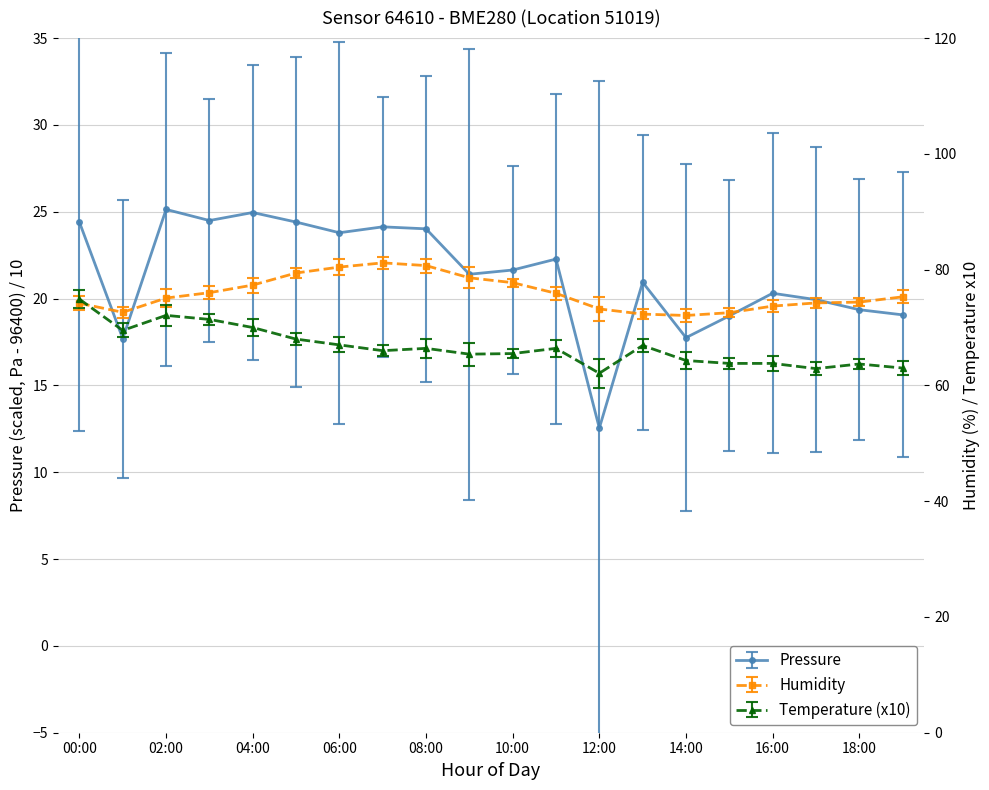

Which series changed the most between 04:00 and 10:00?

temperature